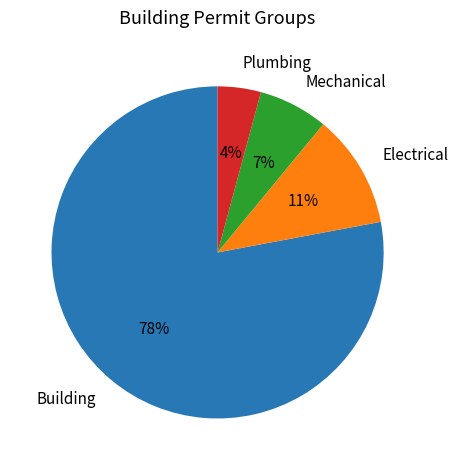

Which has a higher value, Mechanical or Plumbing?

Mechanical